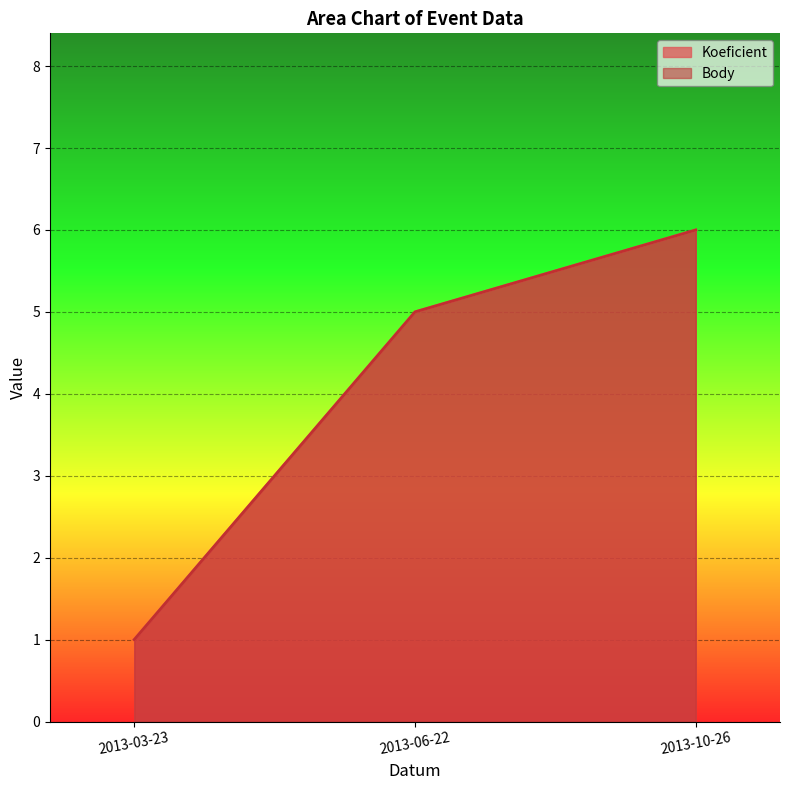

Is the value of Body at 2013-06-22 greater than the value of Koeficient at 2013-03-23?

Yes